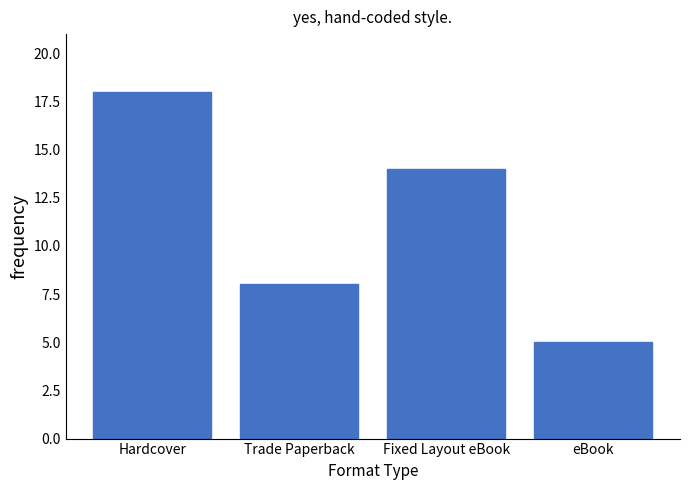

Reading left to right, list all the values displayed in this chart.

Hardcover=18	Trade Paperback=8	Fixed Layout eBook=14	eBook=5